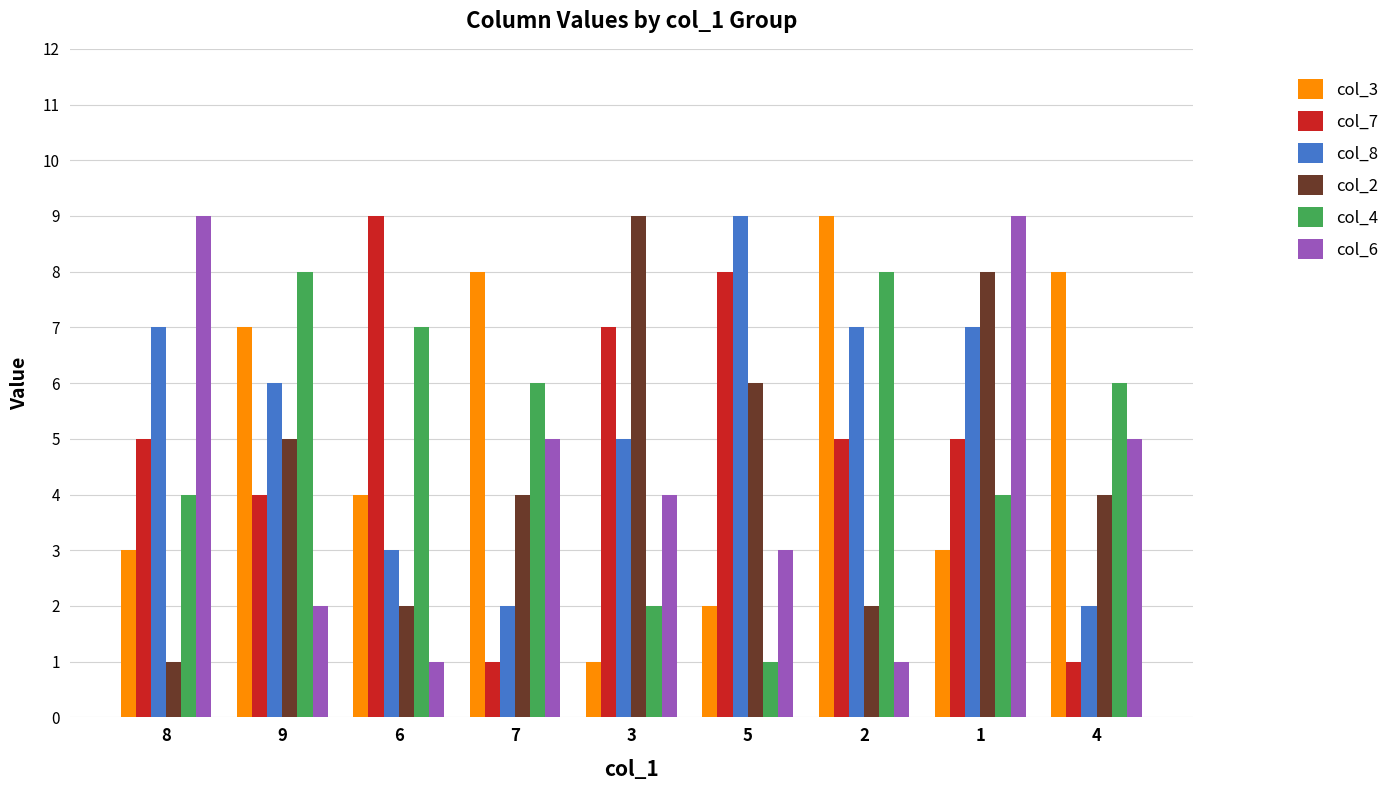

The value of col_3 at 6 is 6. True or false?

False